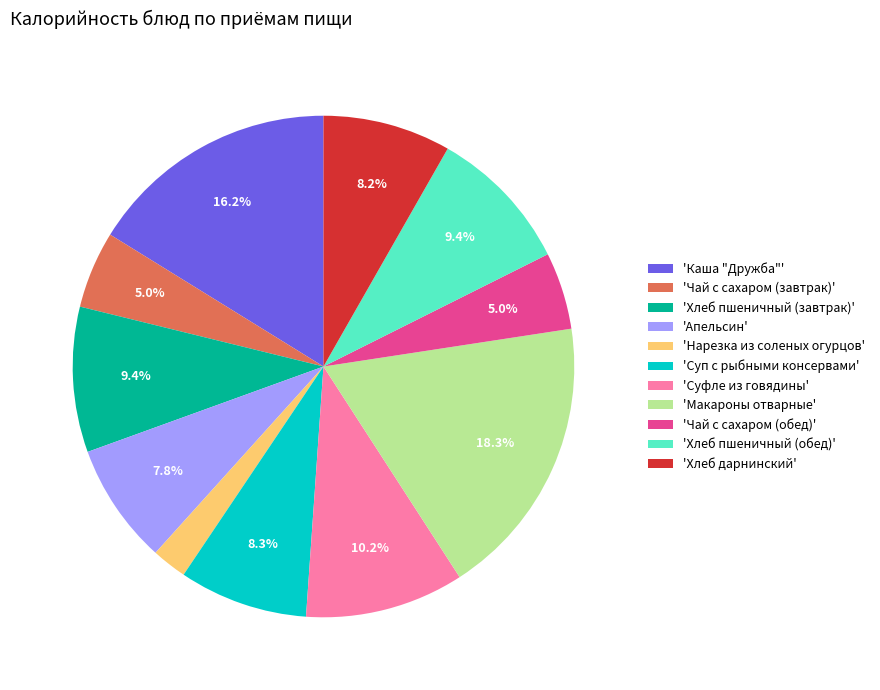

How many segments does this pie chart have?

11